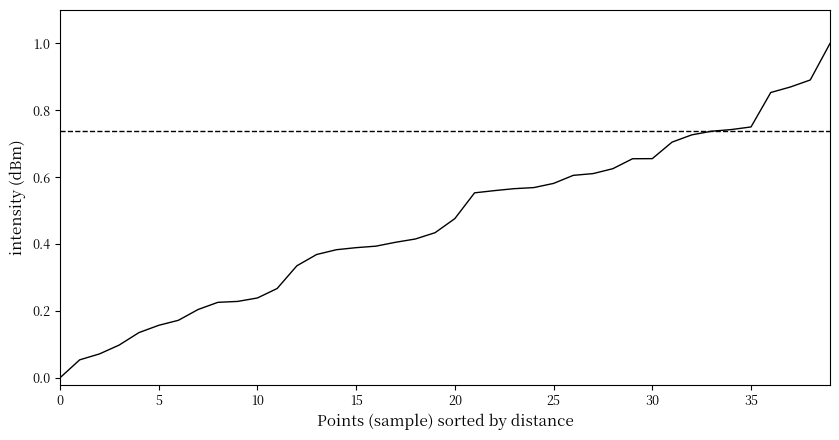

What is the value of the 18th point from the left?

0.4